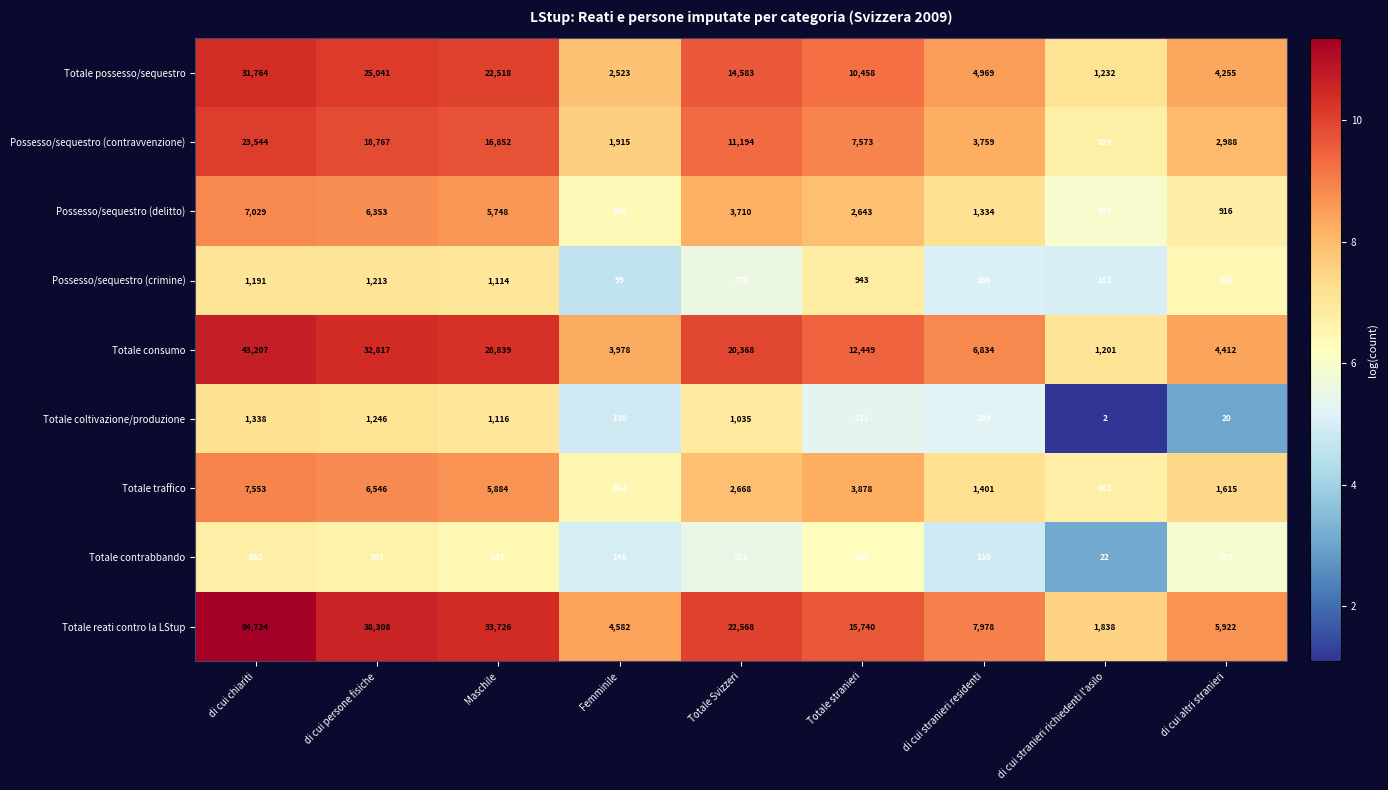

What is the total value across all series at di cui altri stranieri?

21132